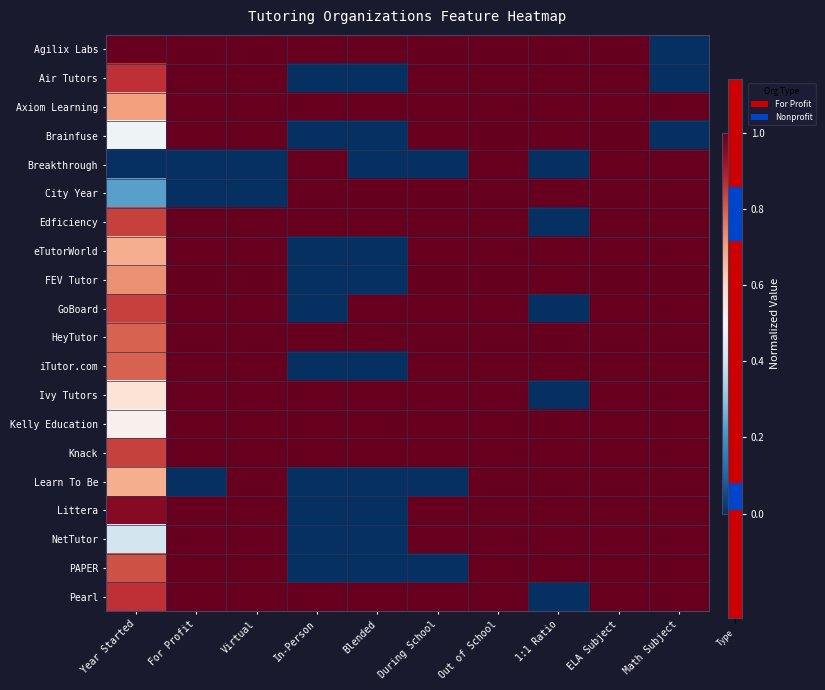

Rank the series at Math Subject from lowest to highest value.

Agilix Labs, Air Tutors, Brainfuse, Axiom Learning, Breakthrough, City Year, Edficiency, eTutorWorld, FEV Tutor, GoBoard, HeyTutor, iTutor.com, Ivy Tutors, Kelly Education, Knack, Learn To Be, Littera, NetTutor, PAPER, Pearl